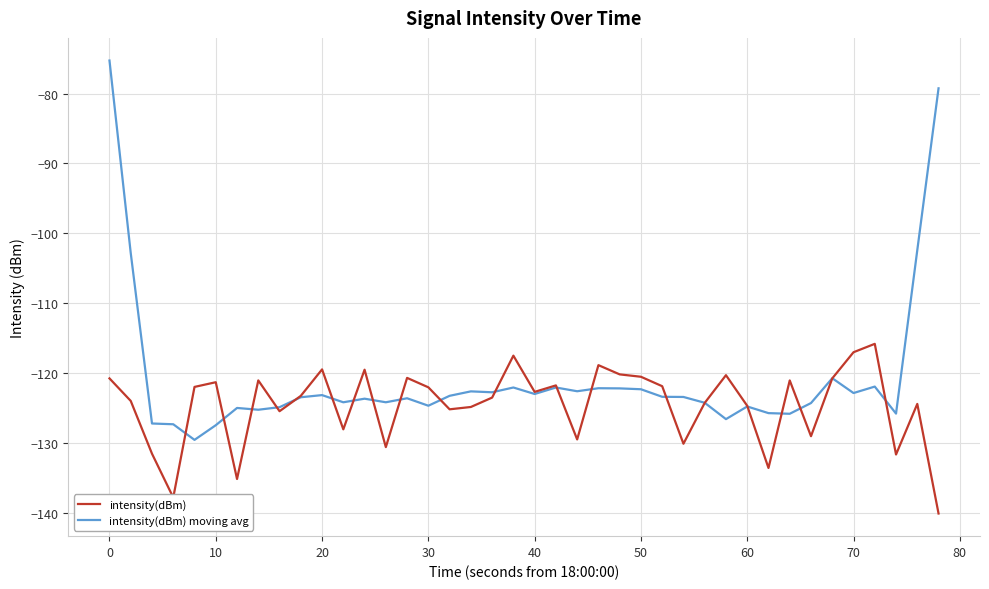

Which series has the largest range (max minus min)?

intensity(dBm) moving avg